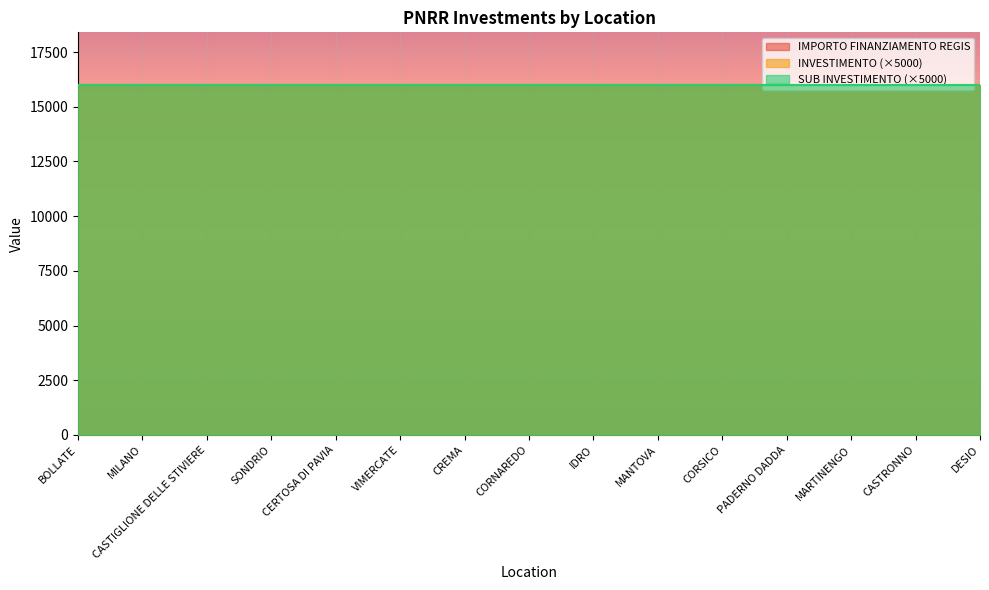

True or false: IMPORTO FINANZIAMENTO REGIS and SUB INVESTIMENTO cross at least once.

False